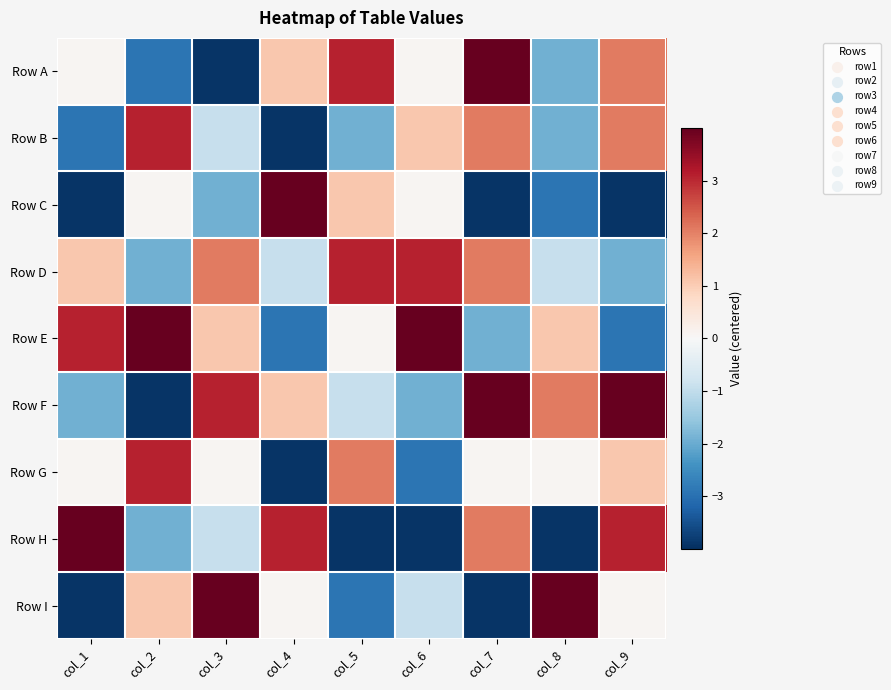

Reading left to right, what are all the values shown in this chart?

Row A: col_1=0.1	col_2=-2.9	col_3=-3.9	col_4=1.1	col_5=3.1	col_6=0.1	col_7=4.1	col_8=-1.9	col_9=2.1
Row B: col_1=-2.9	col_2=3.1	col_3=-0.9	col_4=-3.9	col_5=-1.9	col_6=1.1	col_7=2.1	col_8=-1.9	col_9=2.1
Row C: col_1=-3.9	col_2=0.1	col_3=-1.9	col_4=4.1	col_5=1.1	col_6=0.1	col_7=-3.9	col_8=-2.9	col_9=-3.9
Row D: col_1=1.1	col_2=-1.9	col_3=2.1	col_4=-0.9	col_5=3.1	col_6=3.1	col_7=2.1	col_8=-0.9	col_9=-1.9
Row E: col_1=3.1	col_2=4.1	col_3=1.1	col_4=-2.9	col_5=0.1	col_6=4.1	col_7=-1.9	col_8=1.1	col_9=-2.9
Row F: col_1=-1.9	col_2=-3.9	col_3=3.1	col_4=1.1	col_5=-0.9	col_6=-1.9	col_7=4.1	col_8=2.1	col_9=4.1
Row G: col_1=0.1	col_2=3.1	col_3=0.1	col_4=-3.9	col_5=2.1	col_6=-2.9	col_7=0.1	col_8=0.1	col_9=1.1
Row H: col_1=4.1	col_2=-1.9	col_3=-0.9	col_4=3.1	col_5=-3.9	col_6=-3.9	col_7=2.1	col_8=-3.9	col_9=3.1
Row I: col_1=-3.9	col_2=1.1	col_3=4.1	col_4=0.1	col_5=-2.9	col_6=-0.9	col_7=-3.9	col_8=4.1	col_9=0.1